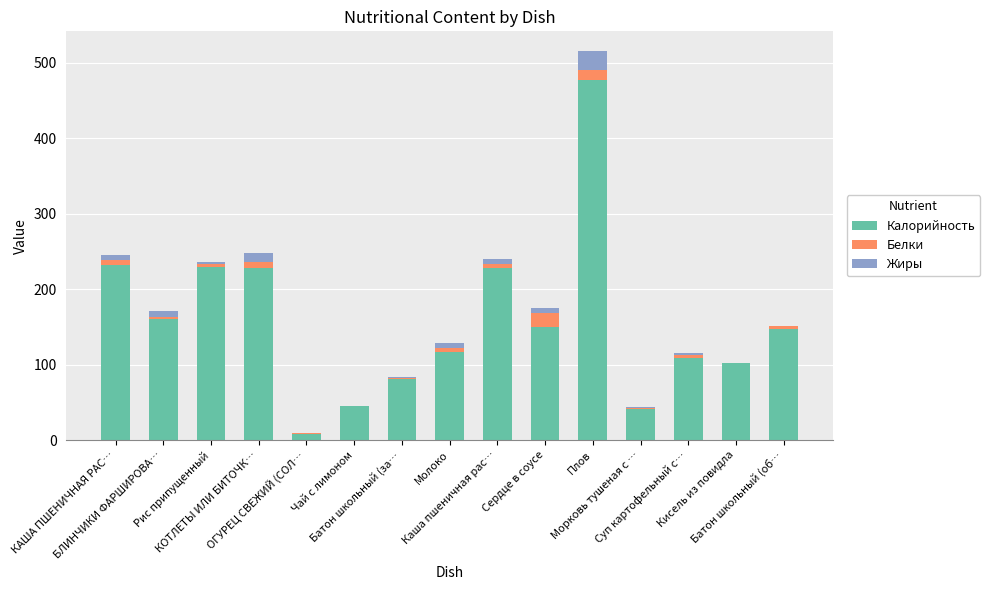

What is the maximum value for Калорийность?

477.4